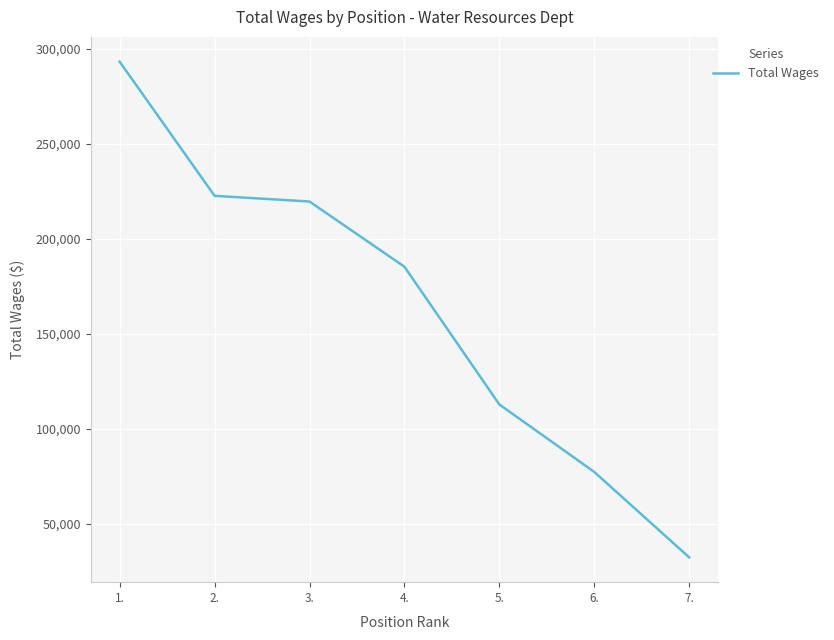

What is the ratio of the value at 4. to the value at 2.?

0.8